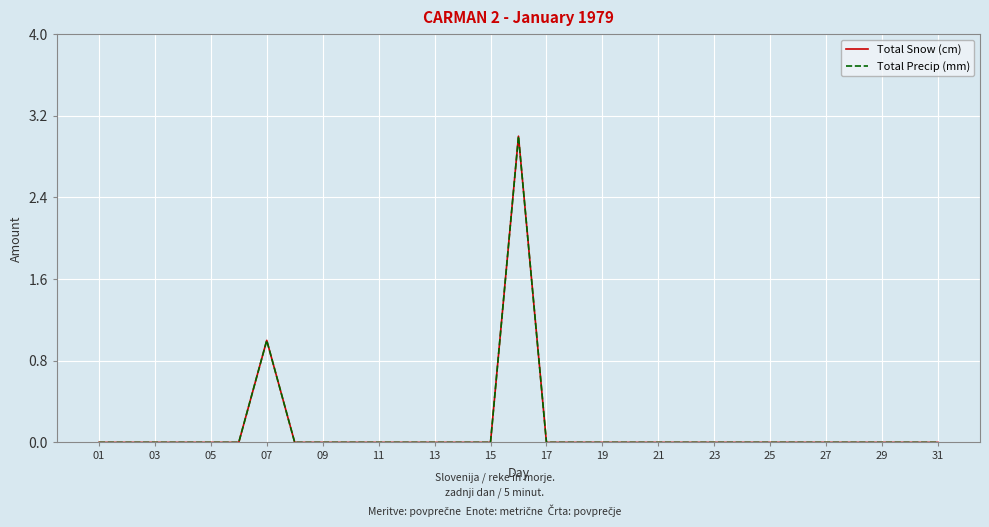

True or false: Total Precip (mm) and Total Snow (cm) intersect in this chart.

False